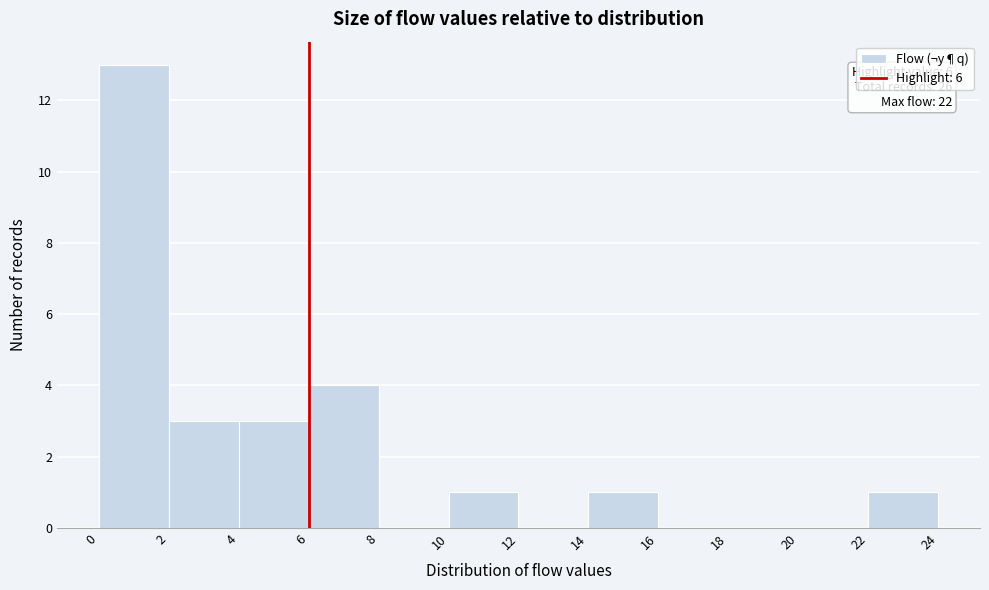

Which range on the x-axis has the tallest bar?

0 to 2